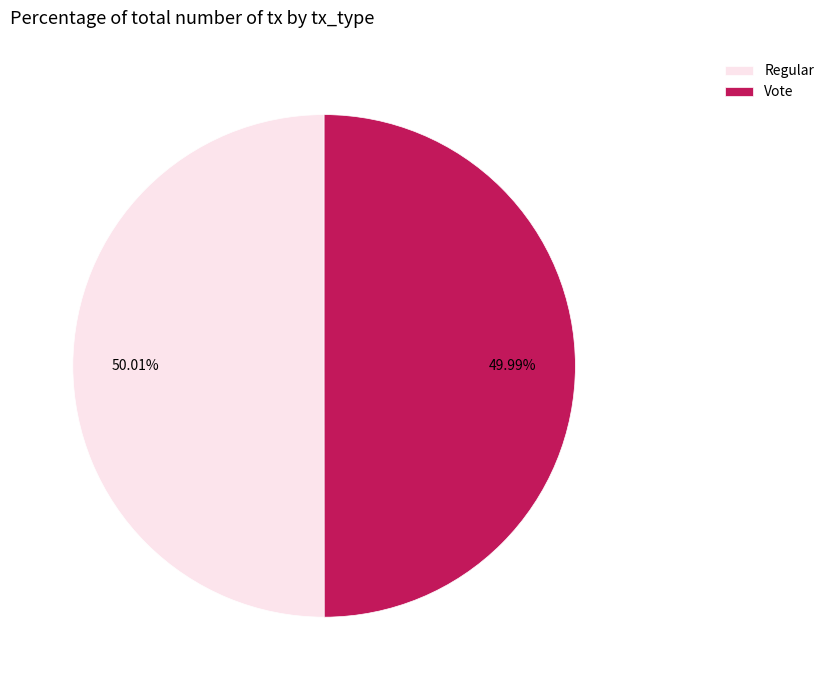

How many segments does this pie chart have?

2